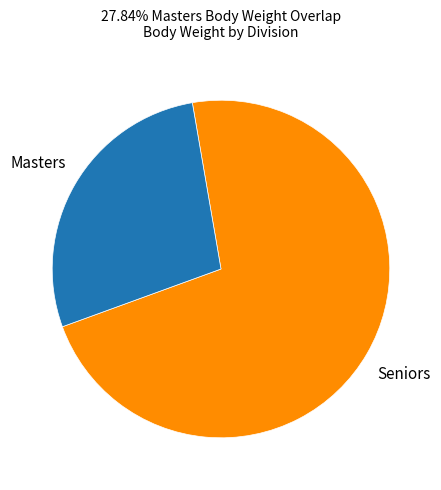

Does any single category account for the majority?

Yes